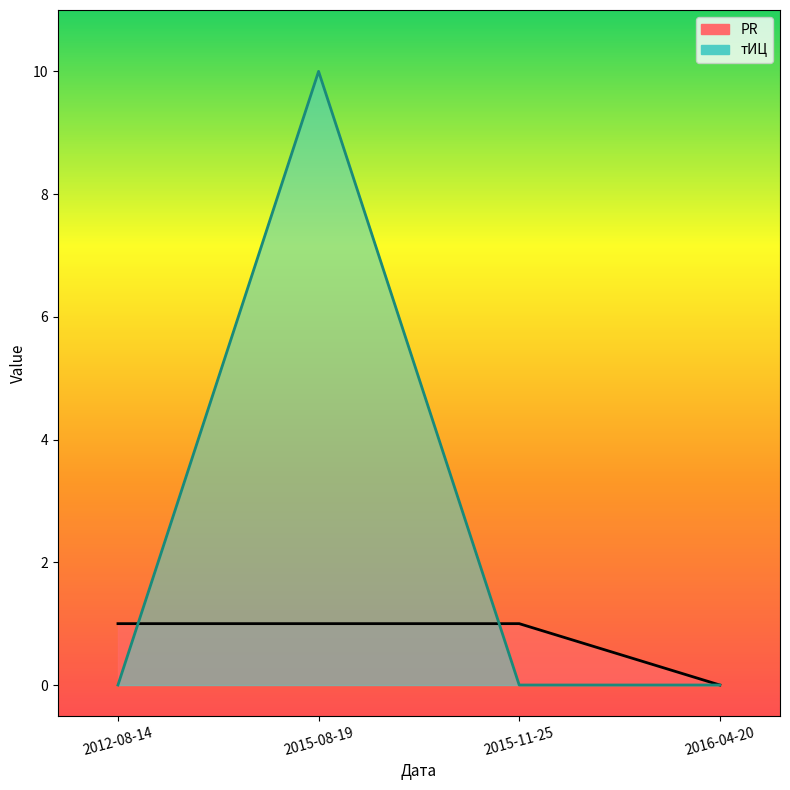

Reading left to right, what are all the values shown in this chart?

PR: 2012-08-14=1	2015-08-19=1	2015-11-25=1	2016-04-20=0
тИЦ: 2012-08-14=0	2015-08-19=10	2015-11-25=0	2016-04-20=0